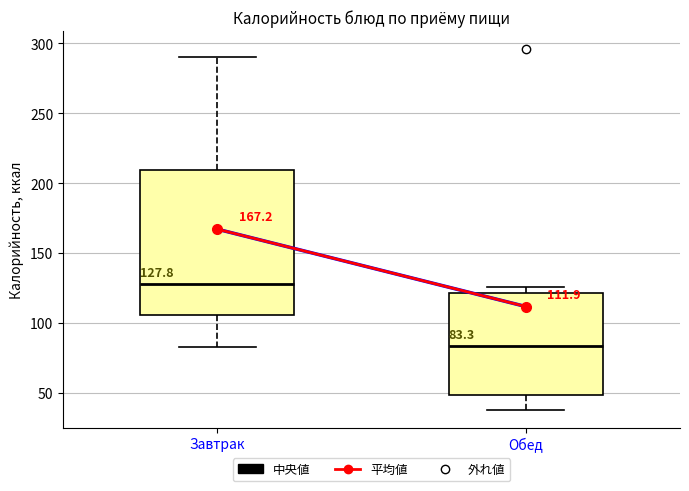

Which box is the tallest, from its lower edge to its upper edge?

Завтрак